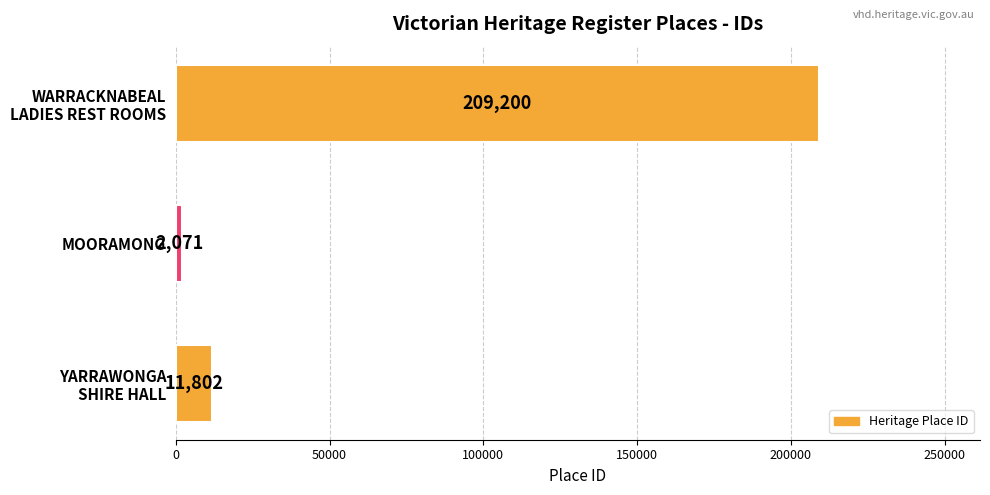

True or false: the data shows 2071 at MOORAMONG.

True